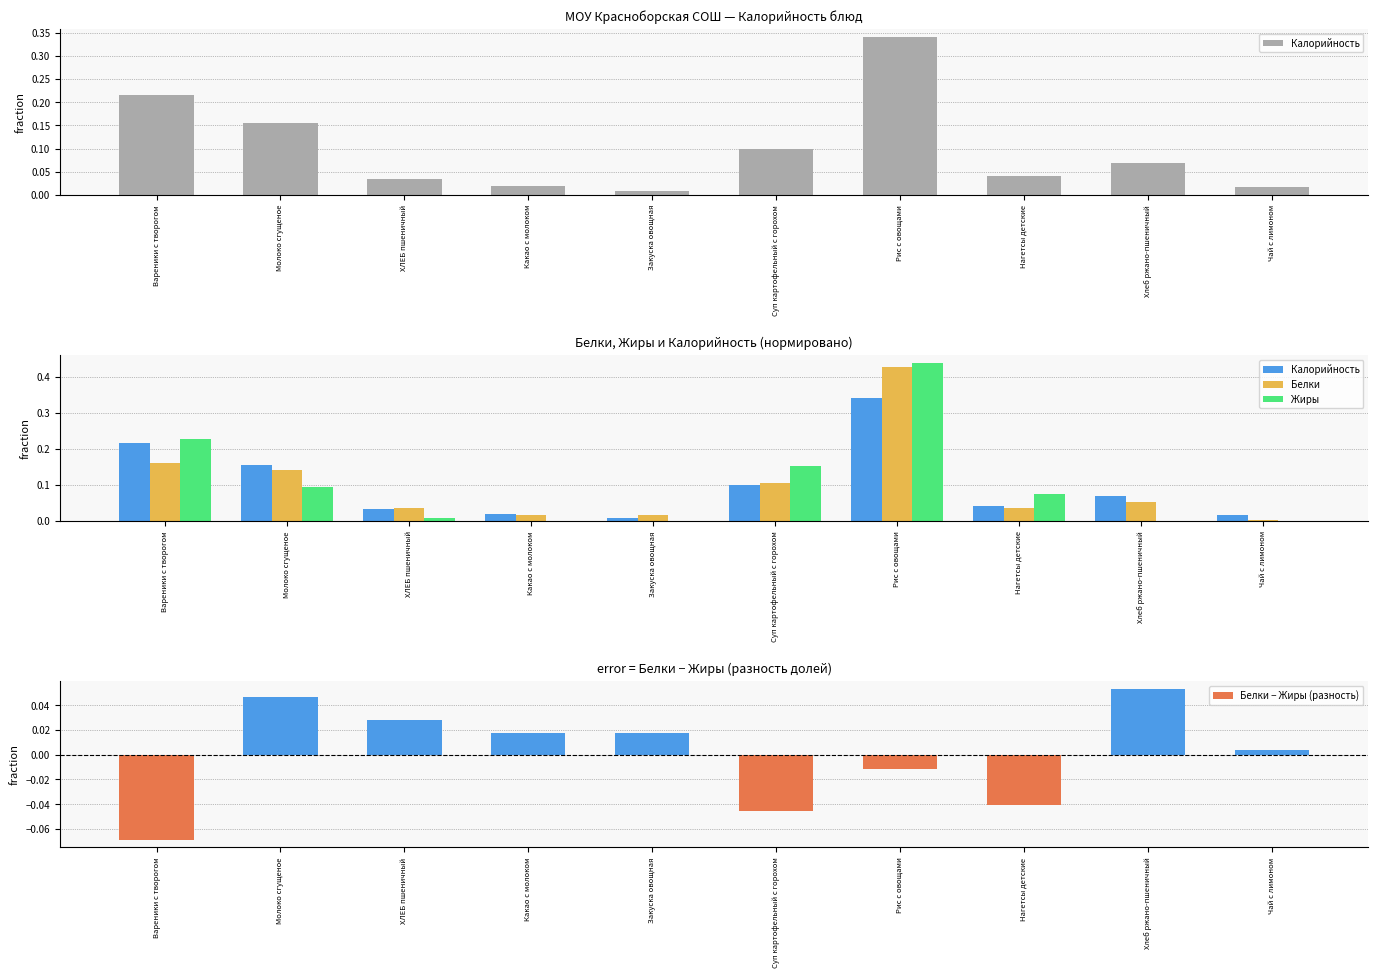

Rank the series at Вареники с творогом from lowest to highest value.

Белки − Жиры (разность), Белки, Калорийность, Жиры